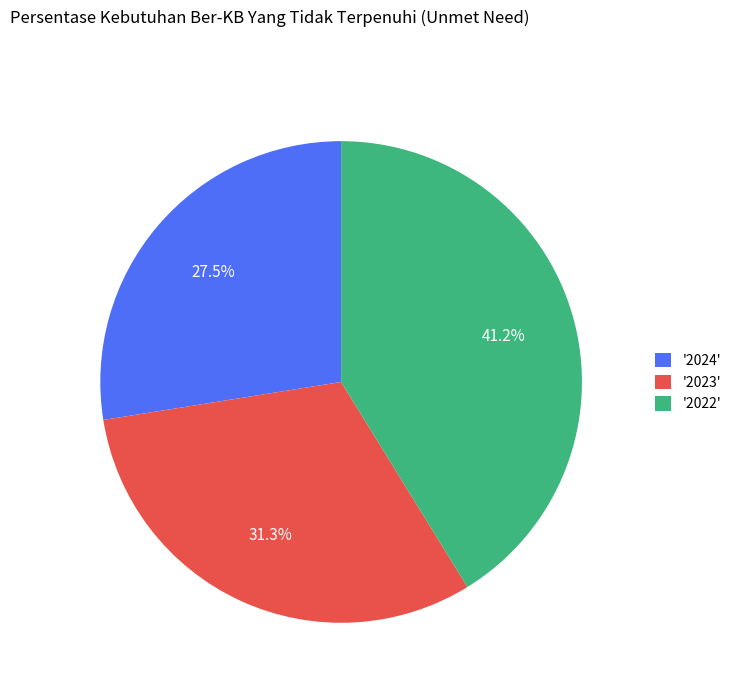

Which has a higher value, '2024' or '2022'?

'2022'